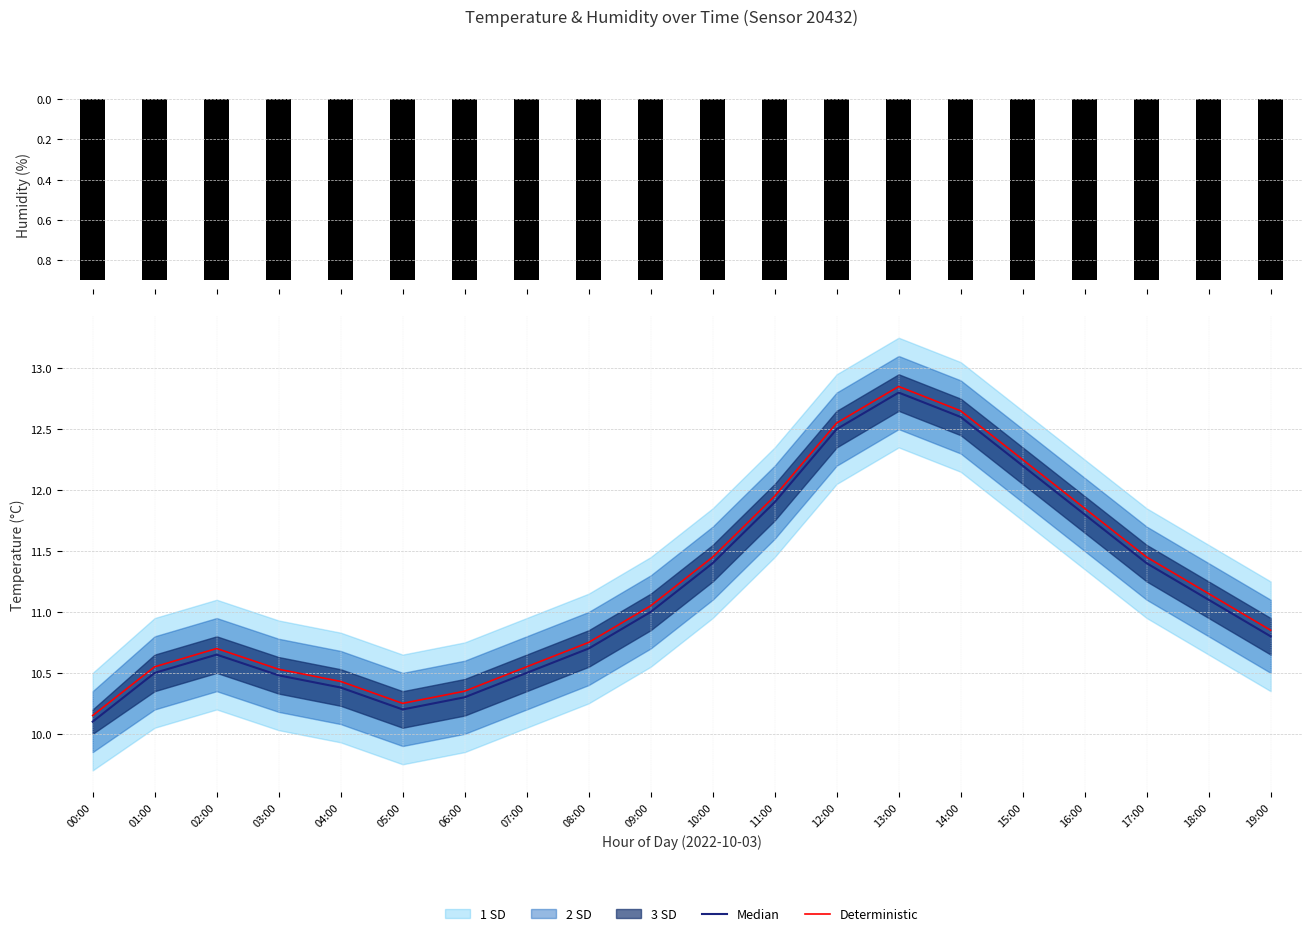

Rank the series at 02:00 from highest to lowest value.

Deterministic, Median, humidity